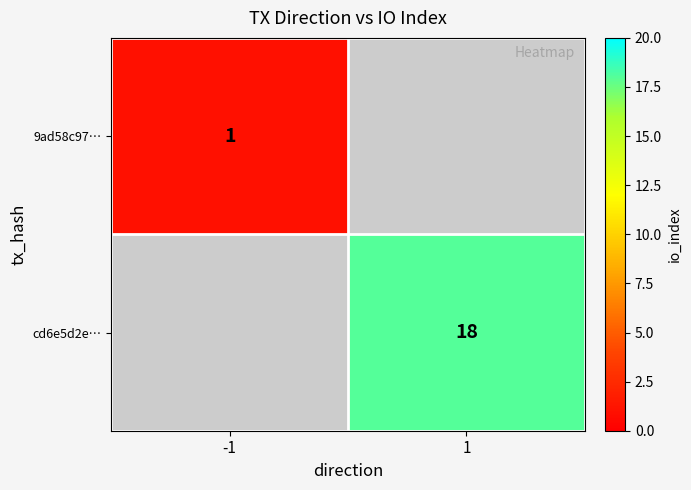

How many distinct data groups are displayed?

2